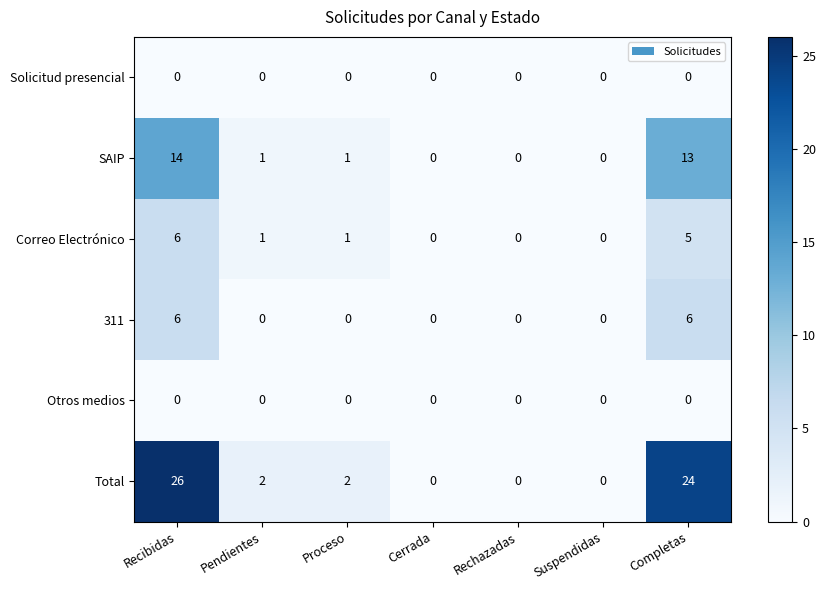

Count the number of data series in this chart.

6